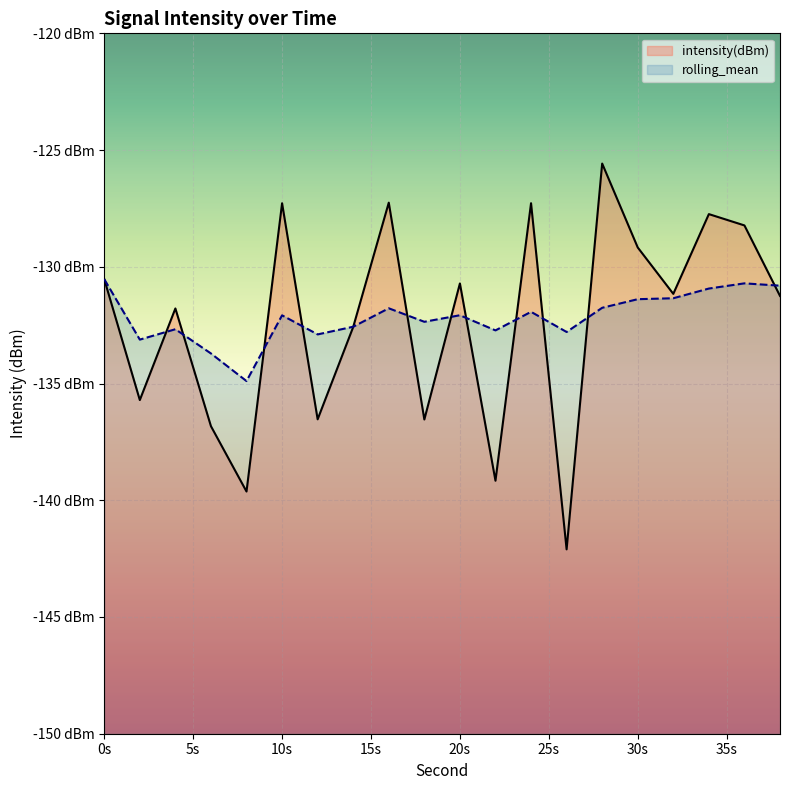

What is the value of the rolling_mean point at the 18th from the left?

-130.9